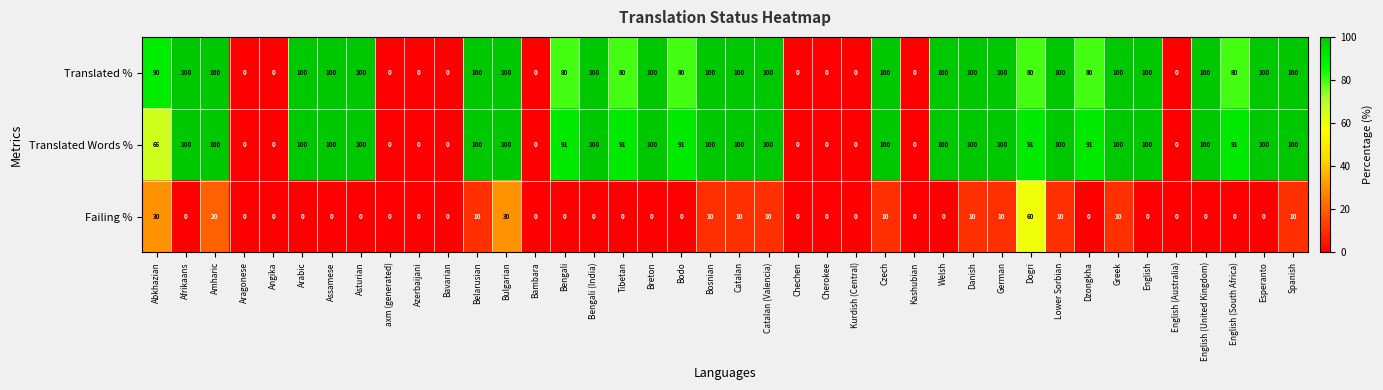

How many data points does each series have?

40